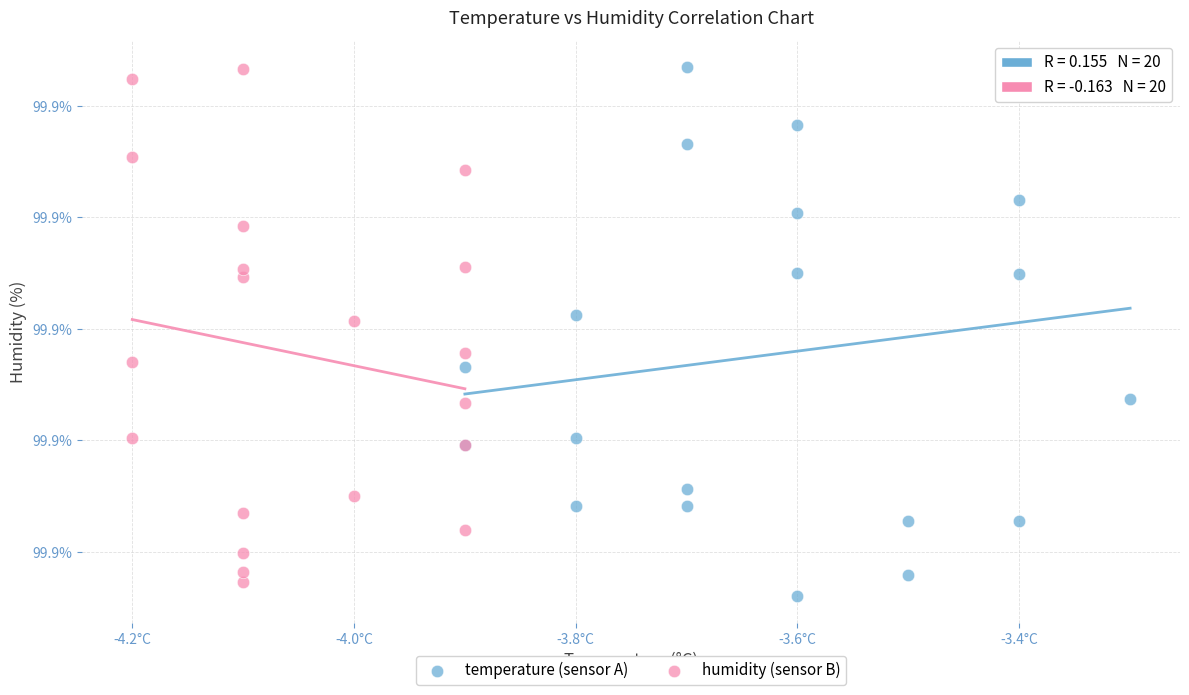

Which series contains the lowest Y value?

temperature (sensor A)